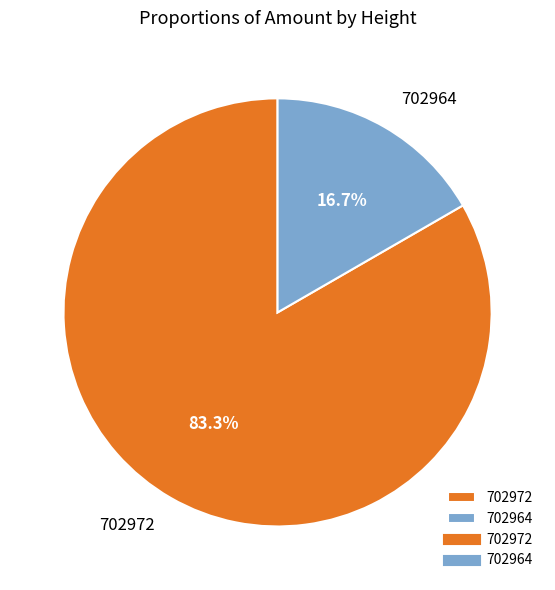

What percentage is the 702972 slice, to the nearest percent?

83%